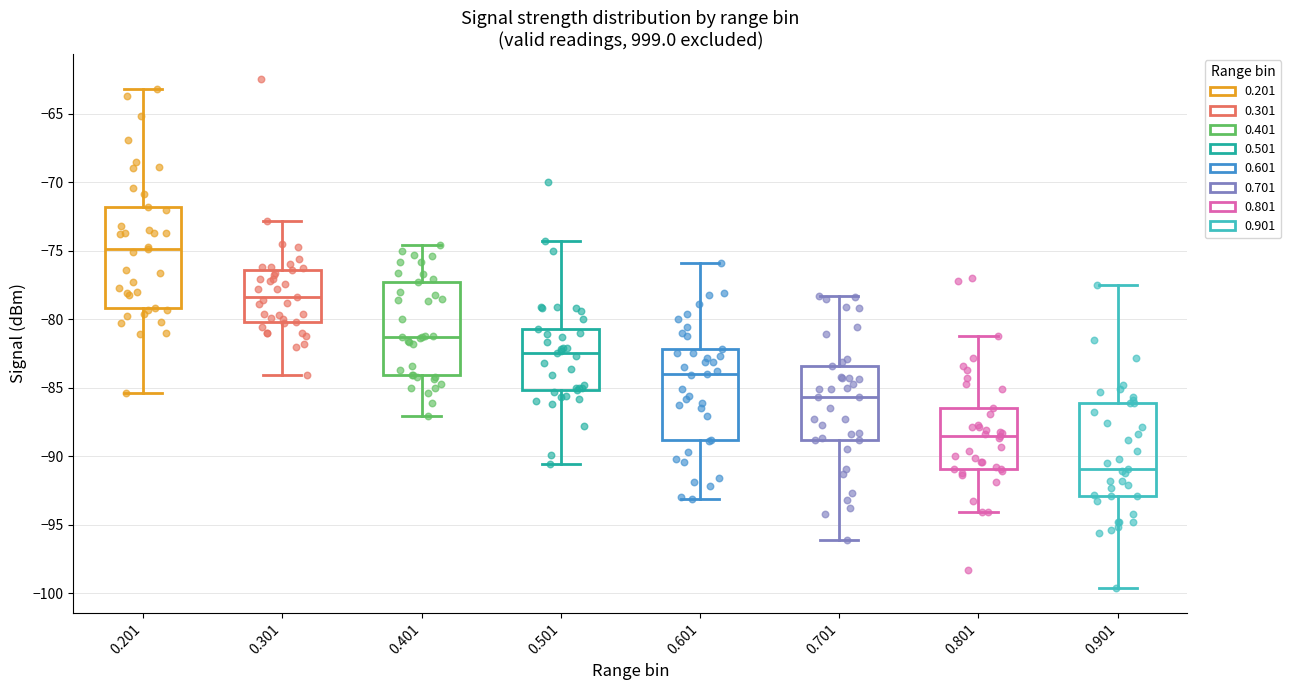

Where does the upper whisker of the box at x = 0.301 end on the y-axis? The values are not printed on the chart, so give them approximately, as read against the axis.

-73.0